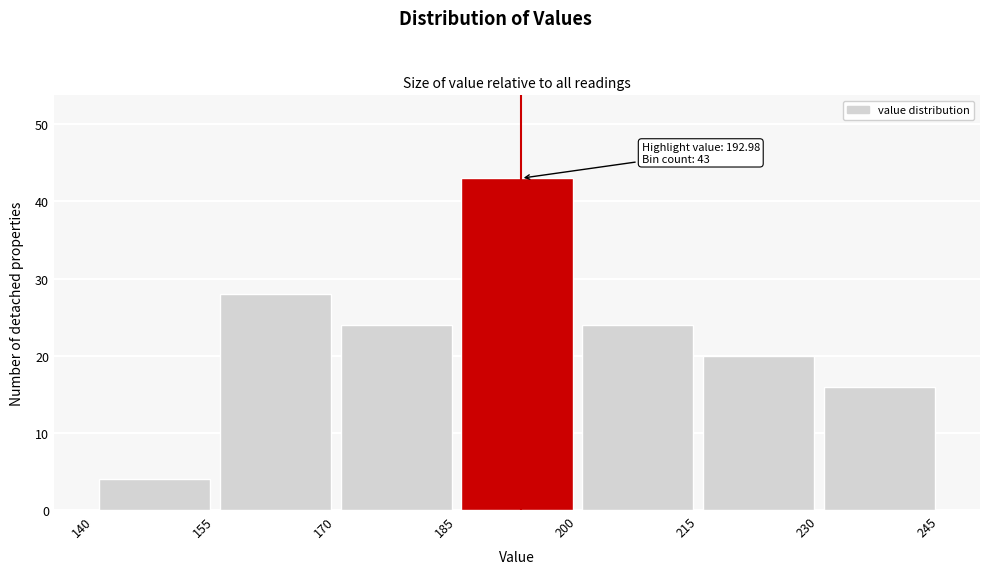

Over which range of the x-axis is the bar tallest?

185 to 200